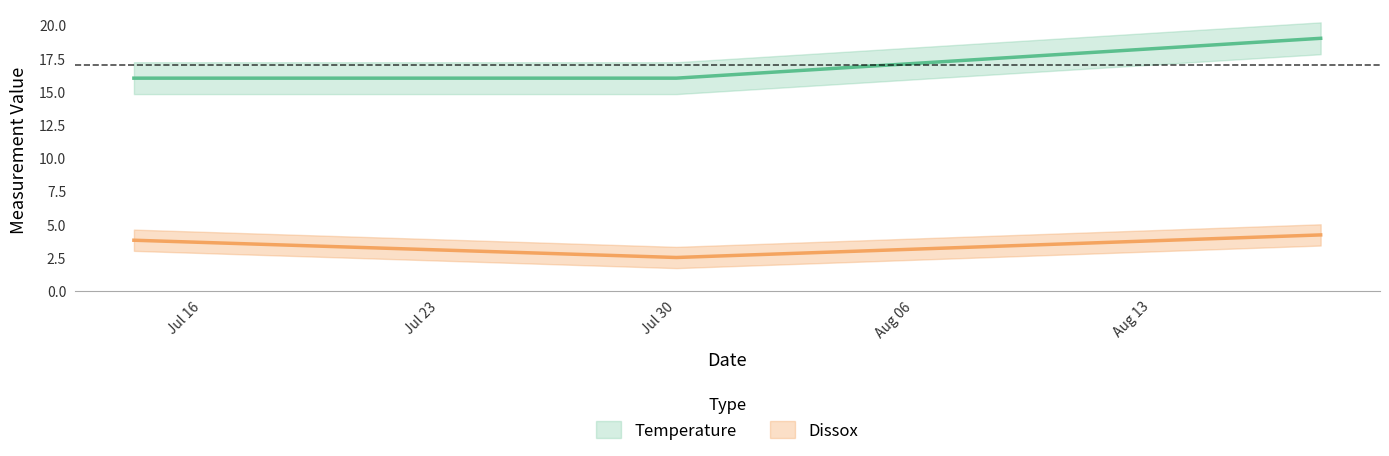

What is the difference between the highest and lowest values at Jul 30?

13.5